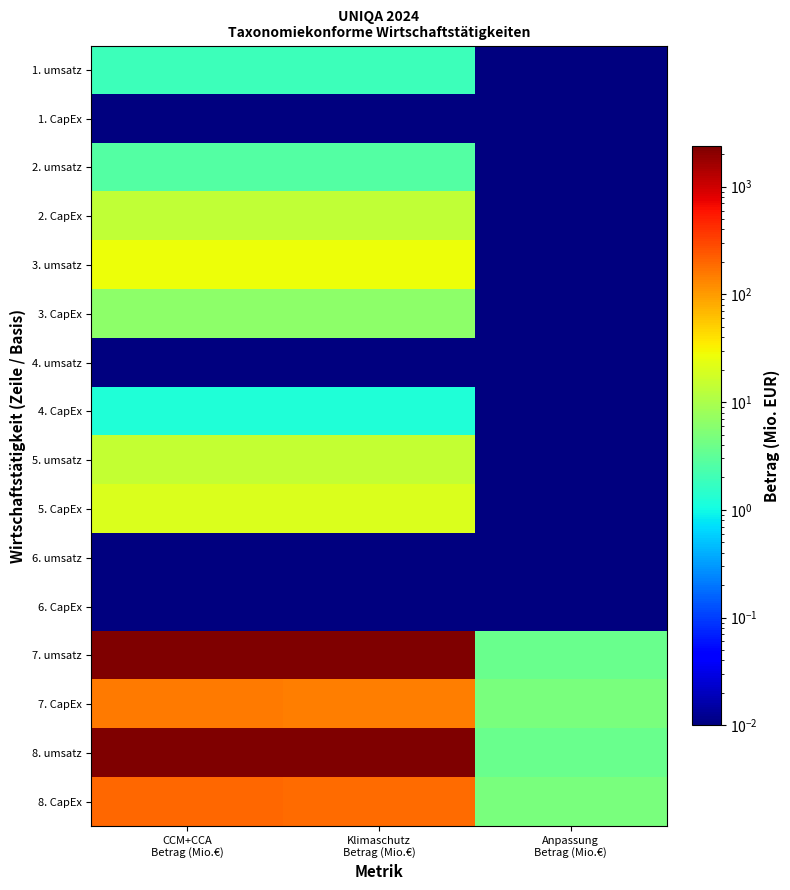

Reading left to right, list all the values displayed in this chart.

1. umsatz: CCM+CCA
Betrag (Mio.€)=1.9	Klimaschutz
Betrag (Mio.€)=1.9	Anpassung
Betrag (Mio.€)=0.0
1. CapEx: CCM+CCA
Betrag (Mio.€)=0.0	Klimaschutz
Betrag (Mio.€)=0.0	Anpassung
Betrag (Mio.€)=0.0
2. umsatz: CCM+CCA
Betrag (Mio.€)=2.7	Klimaschutz
Betrag (Mio.€)=2.7	Anpassung
Betrag (Mio.€)=0.0
2. CapEx: CCM+CCA
Betrag (Mio.€)=13.7	Klimaschutz
Betrag (Mio.€)=13.7	Anpassung
Betrag (Mio.€)=0.0
3. umsatz: CCM+CCA
Betrag (Mio.€)=26.7	Klimaschutz
Betrag (Mio.€)=26.7	Anpassung
Betrag (Mio.€)=0.0
3. CapEx: CCM+CCA
Betrag (Mio.€)=6.4	Klimaschutz
Betrag (Mio.€)=6.4	Anpassung
Betrag (Mio.€)=0.0
4. umsatz: CCM+CCA
Betrag (Mio.€)=0.0	Klimaschutz
Betrag (Mio.€)=0.0	Anpassung
Betrag (Mio.€)=0.0
4. CapEx: CCM+CCA
Betrag (Mio.€)=1.2	Klimaschutz
Betrag (Mio.€)=1.2	Anpassung
Betrag (Mio.€)=0.0
5. umsatz: CCM+CCA
Betrag (Mio.€)=14.2	Klimaschutz
Betrag (Mio.€)=14.2	Anpassung
Betrag (Mio.€)=0.0
5. CapEx: CCM+CCA
Betrag (Mio.€)=19.8	Klimaschutz
Betrag (Mio.€)=19.8	Anpassung
Betrag (Mio.€)=0.0
6. umsatz: CCM+CCA
Betrag (Mio.€)=0.0	Klimaschutz
Betrag (Mio.€)=0.0	Anpassung
Betrag (Mio.€)=0.0
6. CapEx: CCM+CCA
Betrag (Mio.€)=0.0	Klimaschutz
Betrag (Mio.€)=0.0	Anpassung
Betrag (Mio.€)=0.0
7. umsatz: CCM+CCA
Betrag (Mio.€)=2323.5	Klimaschutz
Betrag (Mio.€)=2319.7	Anpassung
Betrag (Mio.€)=3.8
7. CapEx: CCM+CCA
Betrag (Mio.€)=154.3	Klimaschutz
Betrag (Mio.€)=149.5	Anpassung
Betrag (Mio.€)=4.8
8. umsatz: CCM+CCA
Betrag (Mio.€)=2369.0	Klimaschutz
Betrag (Mio.€)=2365.3	Anpassung
Betrag (Mio.€)=3.8
8. CapEx: CCM+CCA
Betrag (Mio.€)=195.4	Klimaschutz
Betrag (Mio.€)=190.6	Anpassung
Betrag (Mio.€)=4.8